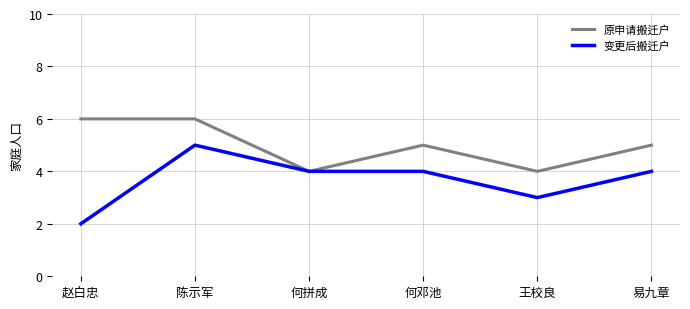

Where does the 原申请搬迁户 series first go above 5?

赵白忠